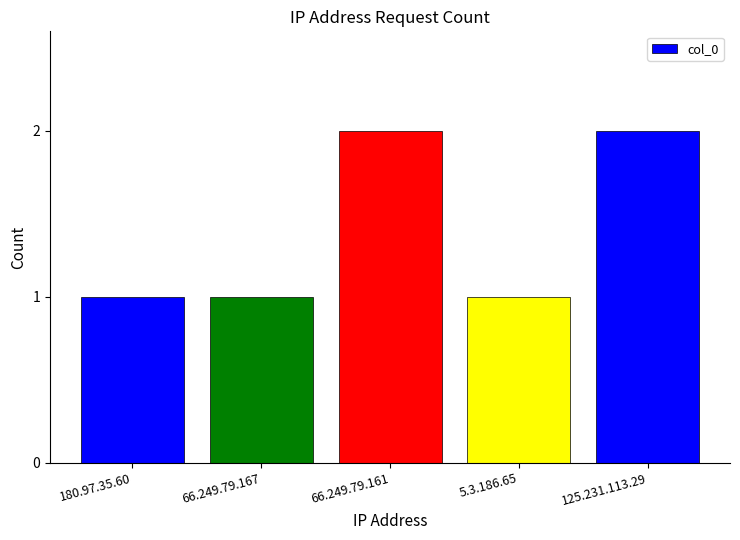

What position from the left is 5.3.186.65?

4